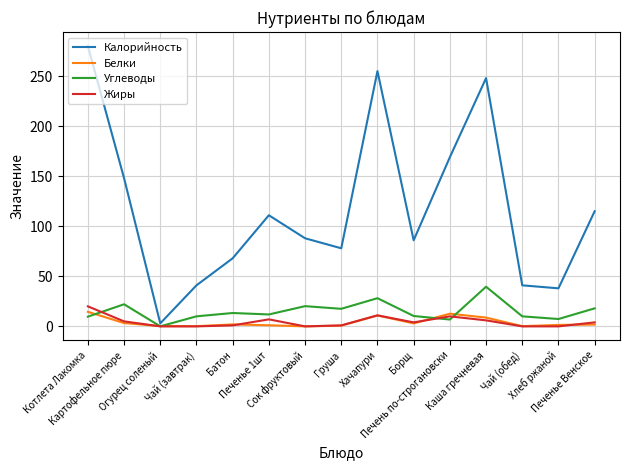

At which label is Калорийность closest to 141?

Картофельное пюре